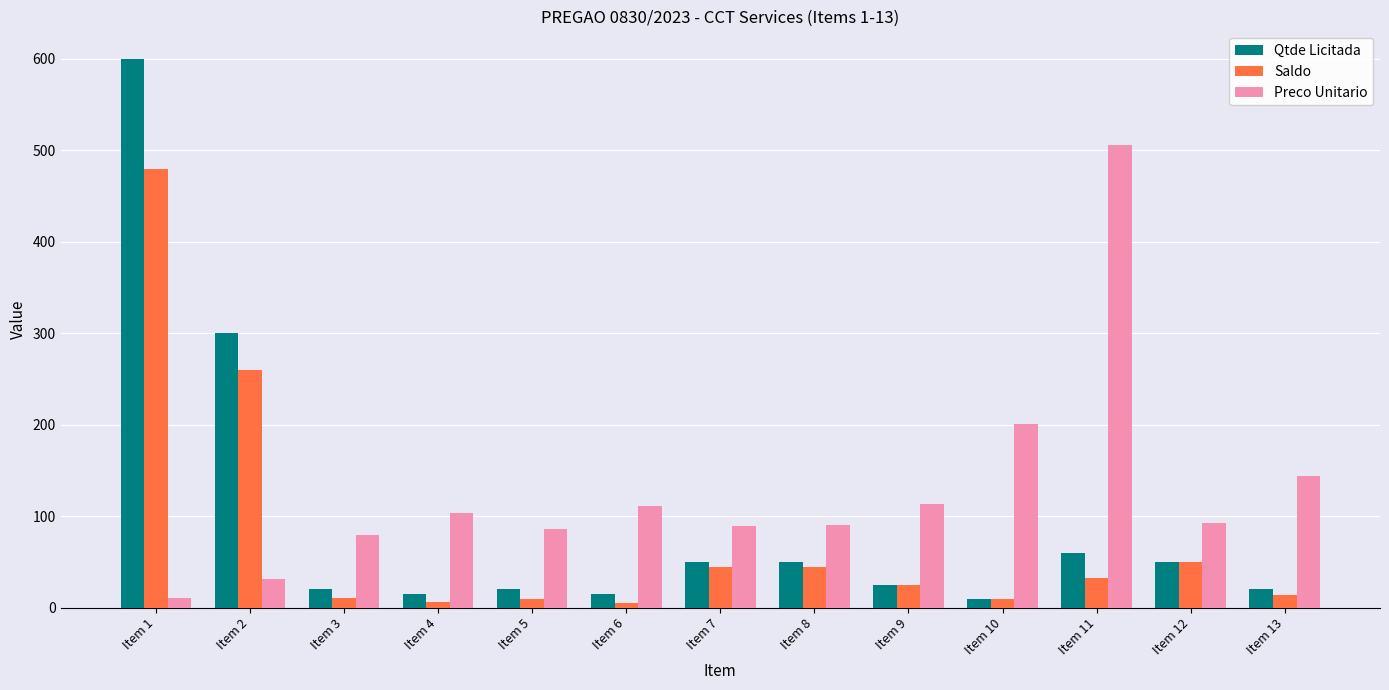

How many values in the Saldo series are below 25?

6